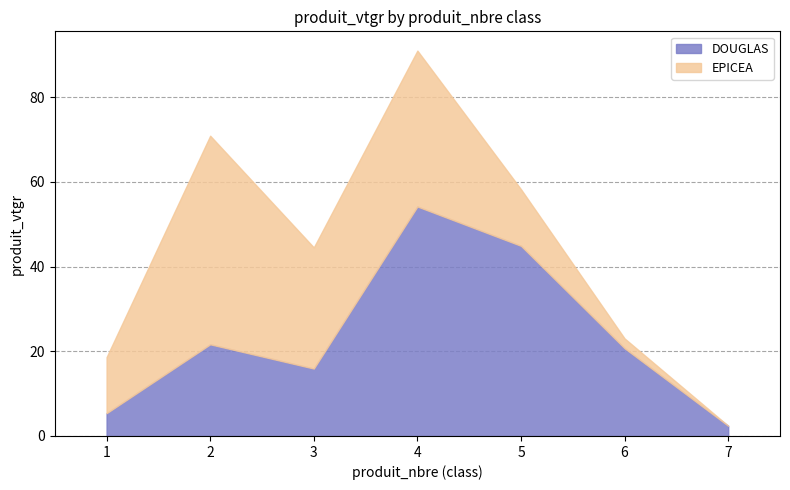

Which category has the highest value across all series?

4